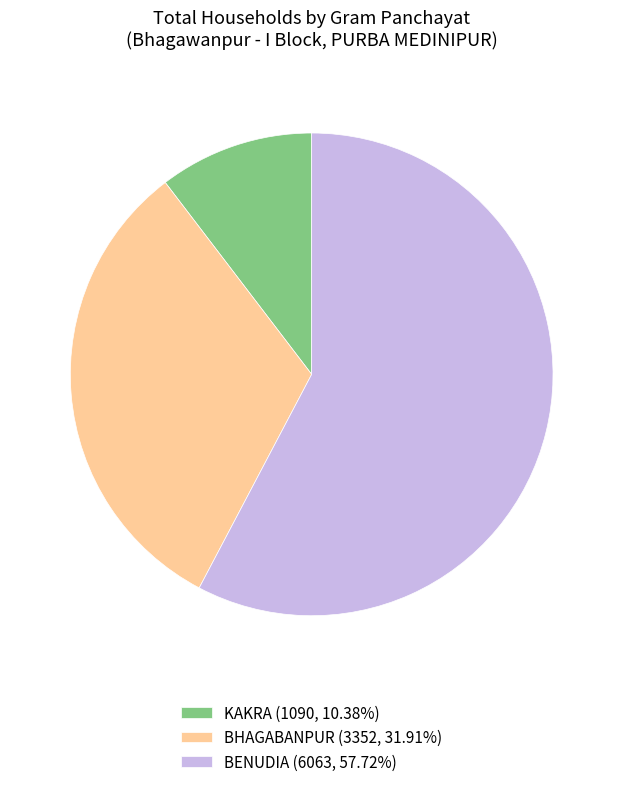

Does any single category account for the majority?

Yes